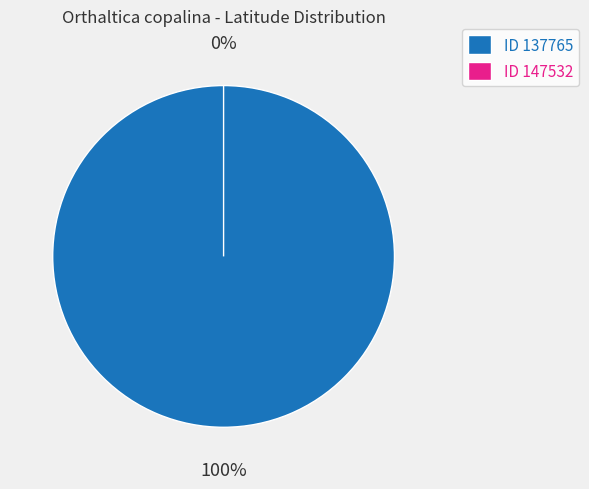

The 137765 slice represents 100% of the pie. True or false?

True